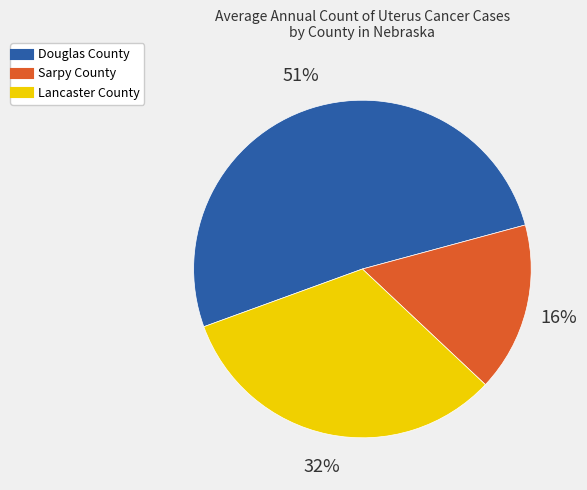

Approximately how many times larger is the value at Lancaster County compared to Douglas County?

0.6